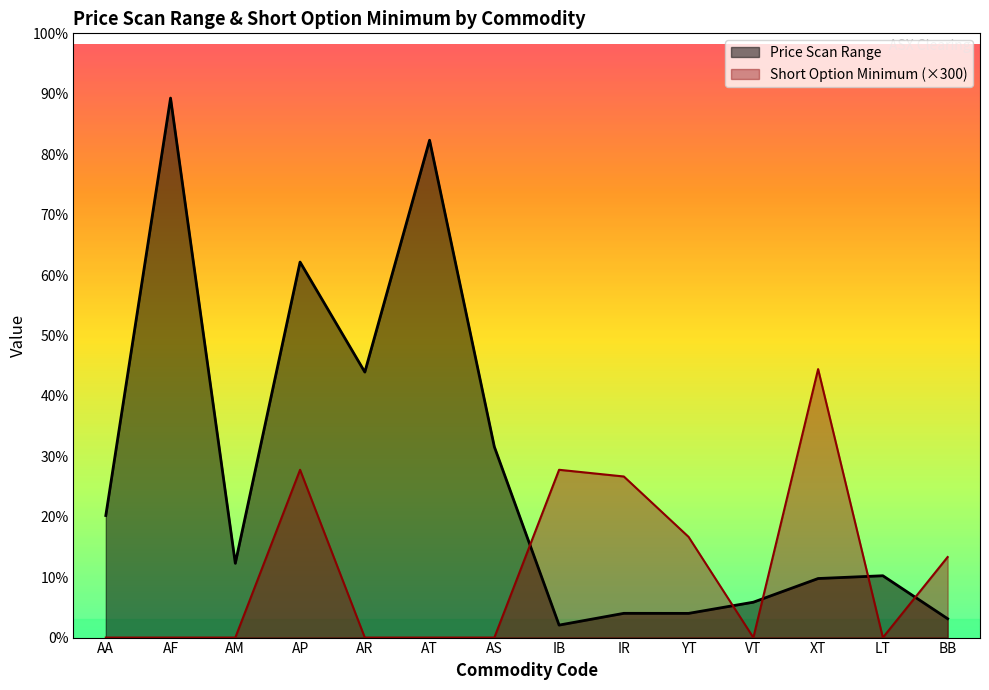

What position from the left is AA?

1